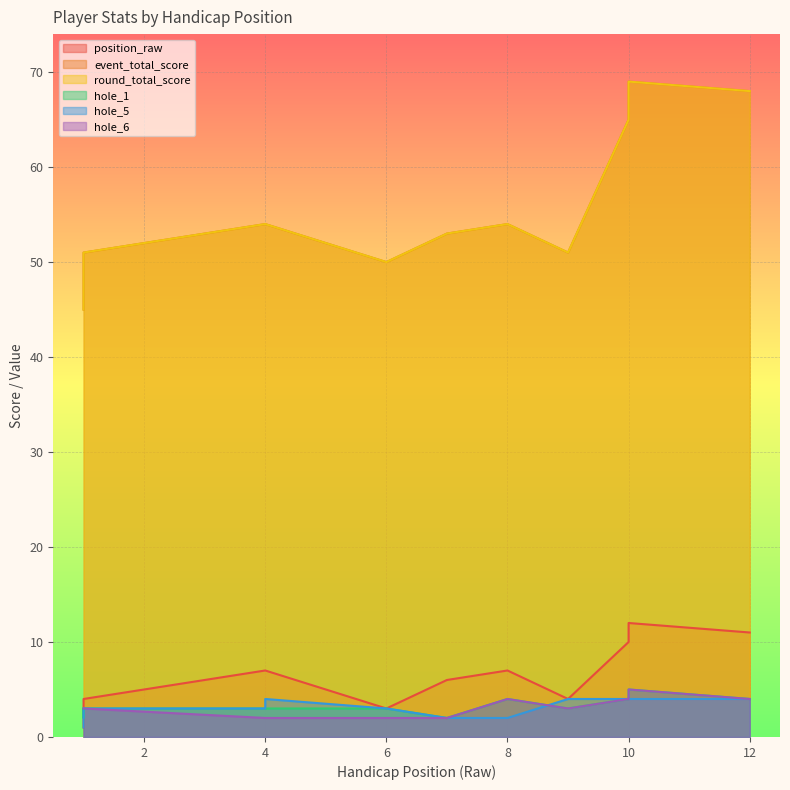

What is the value of the event_total_score point at the 3rd from the left?

45